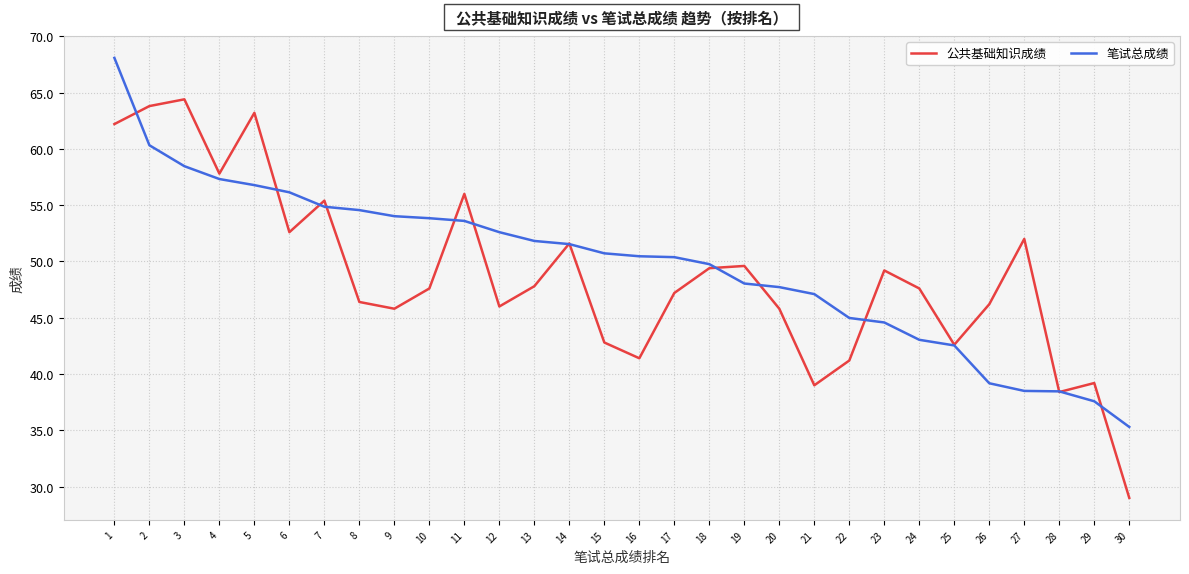

What is the difference between the highest and lowest values at 1?

5.9